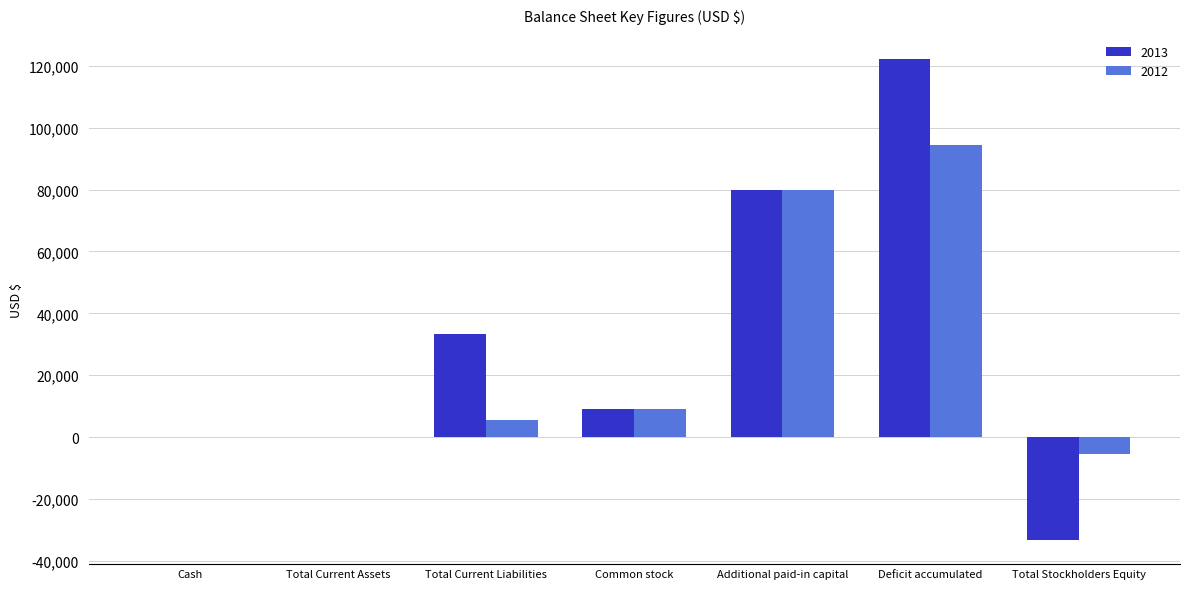

How many distinct data groups are displayed?

2